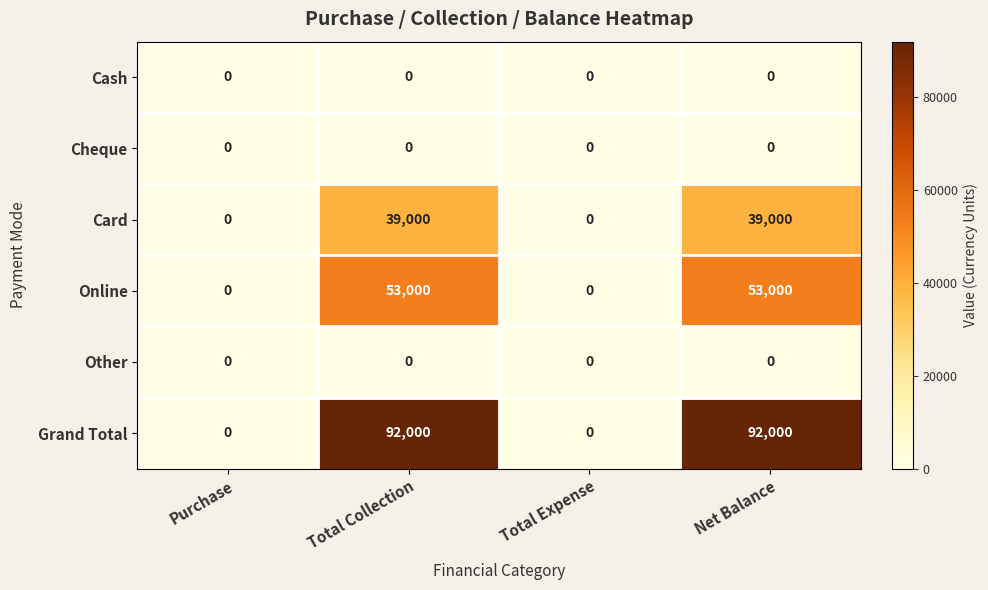

Which series changed the most between Total Expense and Net Balance?

Grand Total